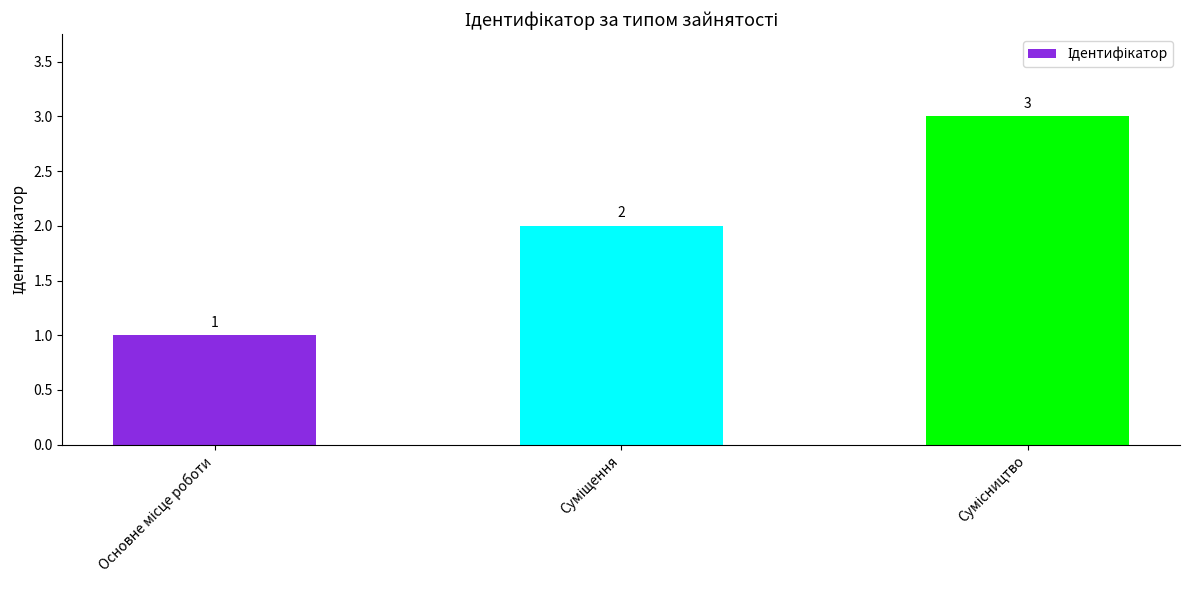

What is the greatest value displayed?

3